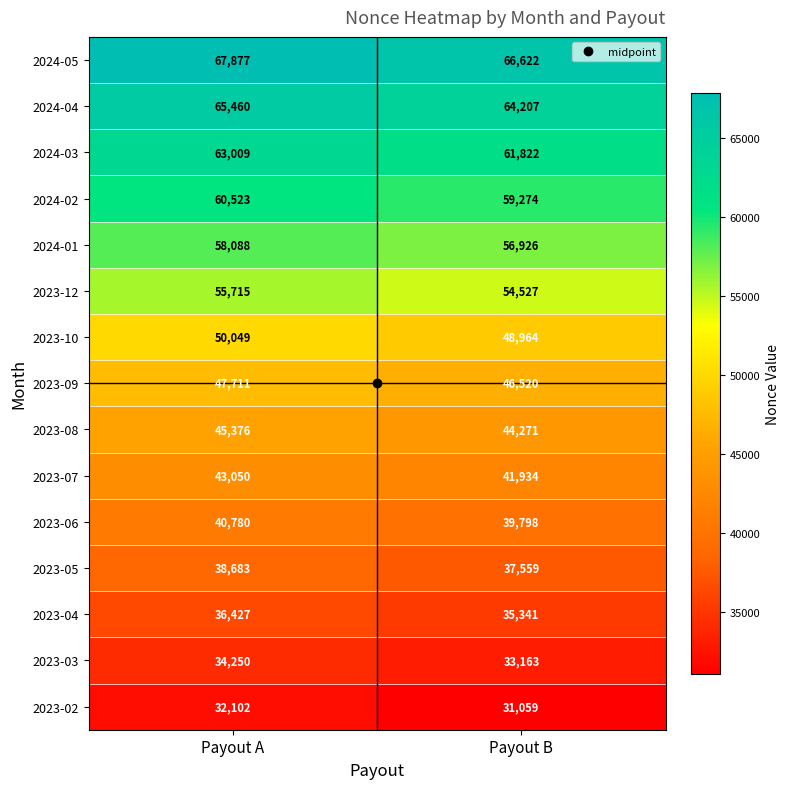

What is the approximate value of 2023-04 at Payout A, to the nearest 10?

36430